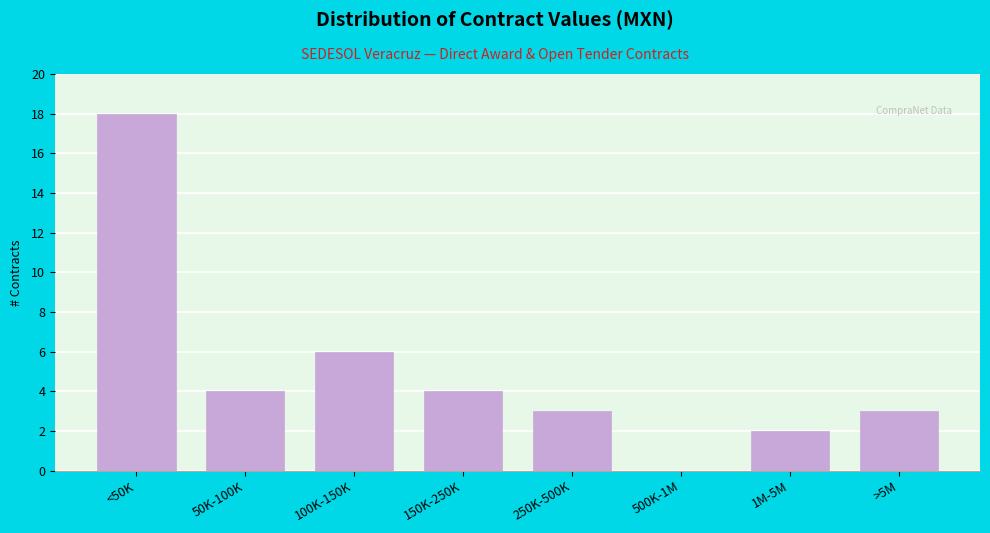

Reading left to right, transcribe all the data shown in this chart.

<50K=18	50K-100K=4	100K-150K=6	150K-250K=4	250K-500K=3	500K-1M=0	1M-5M=2	>5M=3